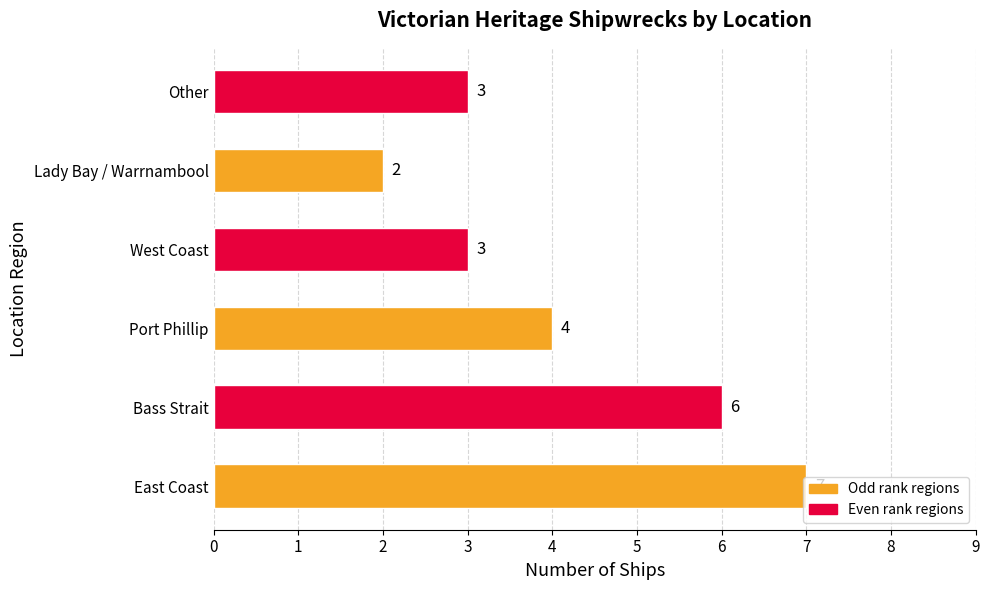

What is the sum of the values at Port Phillip and East Coast?

11